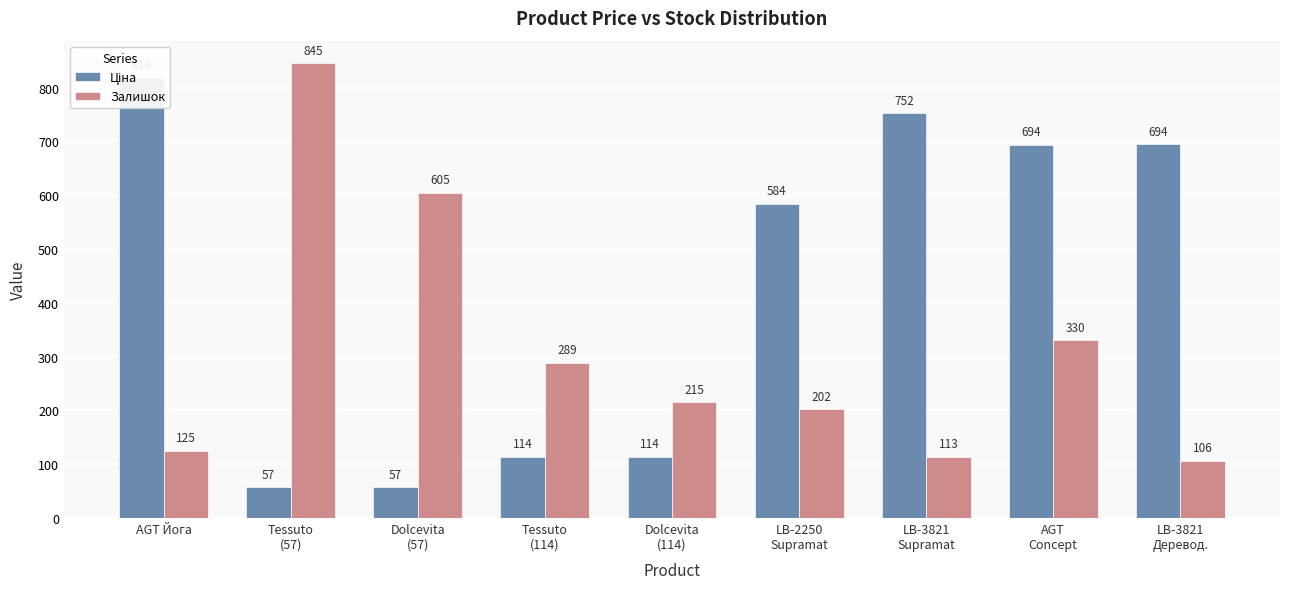

What is the label of the 5th bar from the left?

Dolcevita
(114)